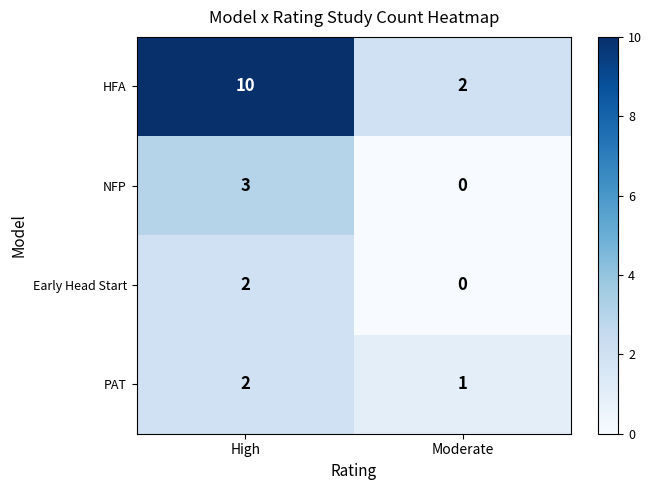

What is the sum of all PAT values?

3